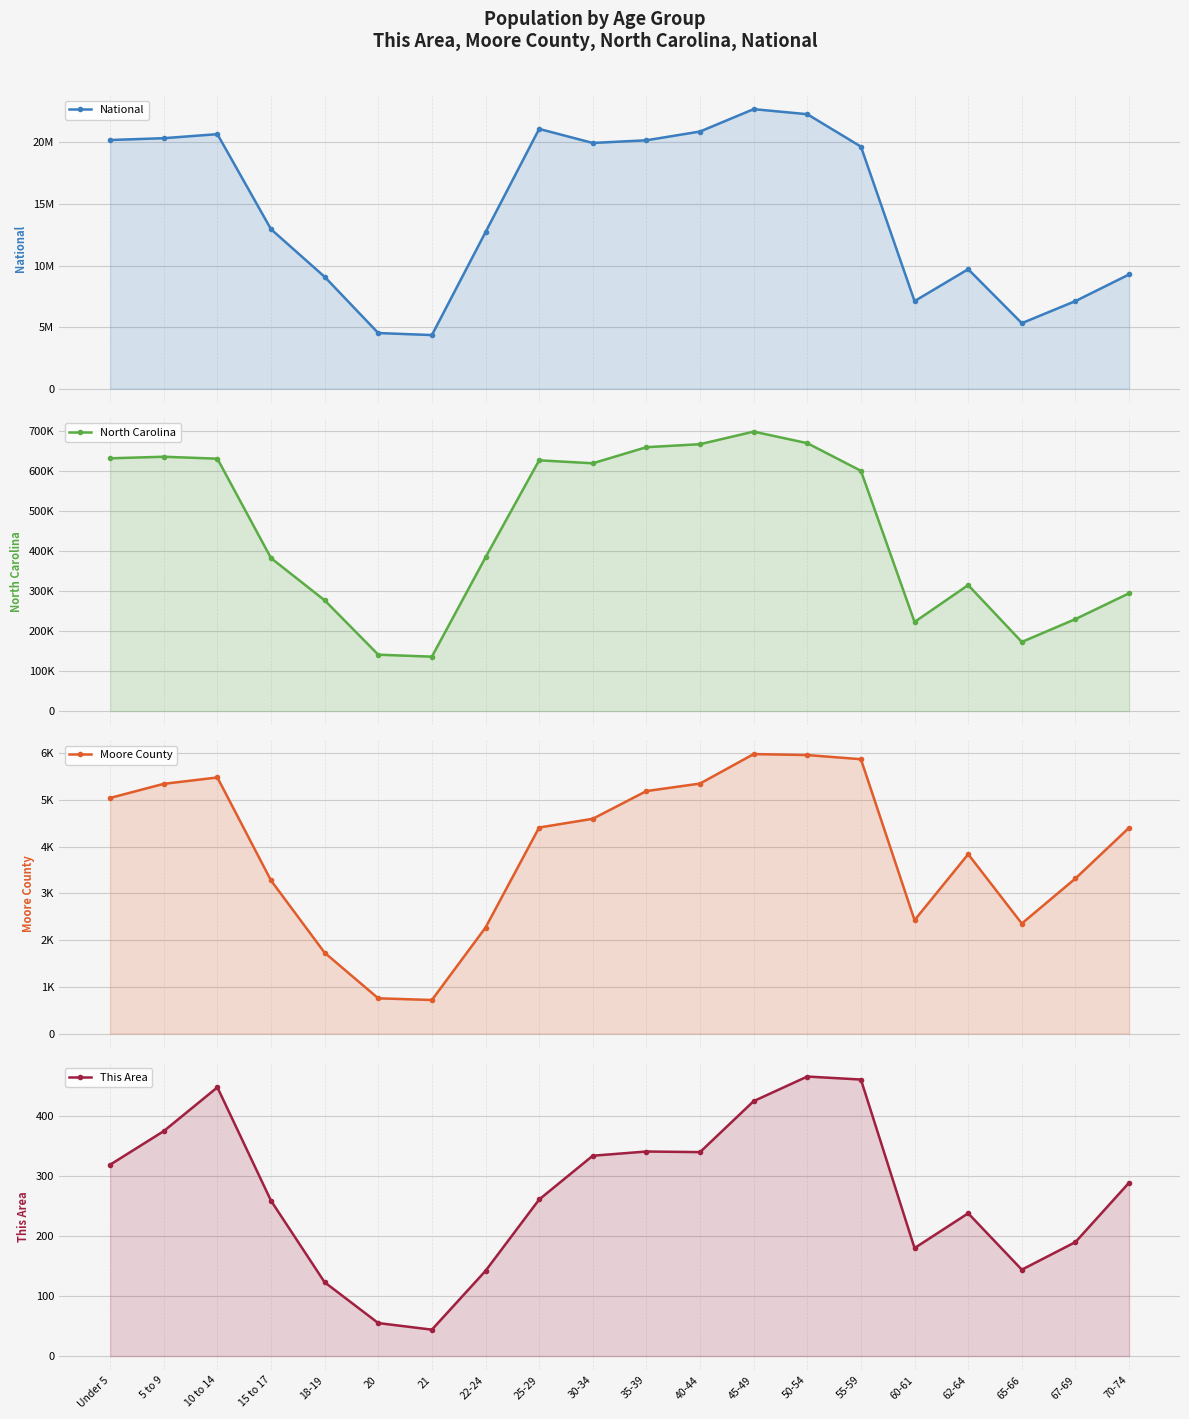

At how many categories does at least one series exceed 3950908?

20